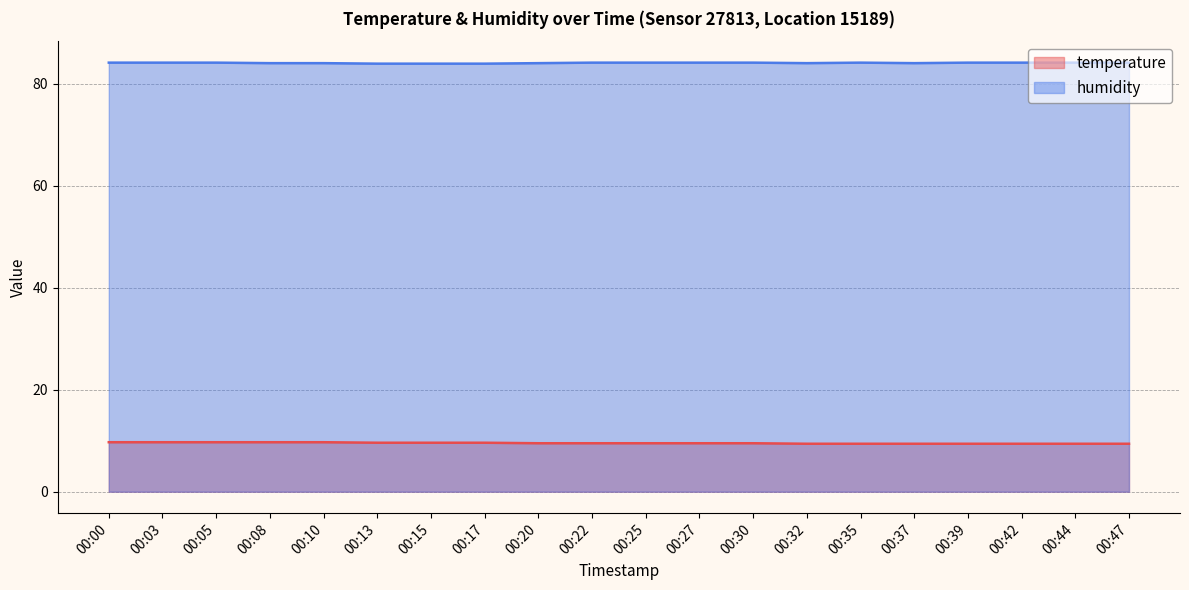

Between 00:15 and 00:30, which series saw the biggest shift?

humidity